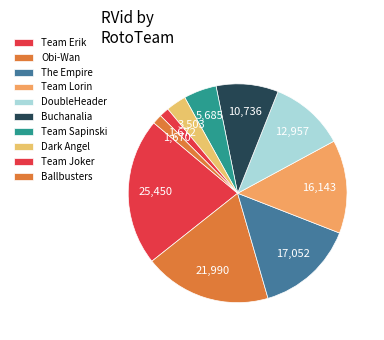

Count the number of slices in the pie.

10